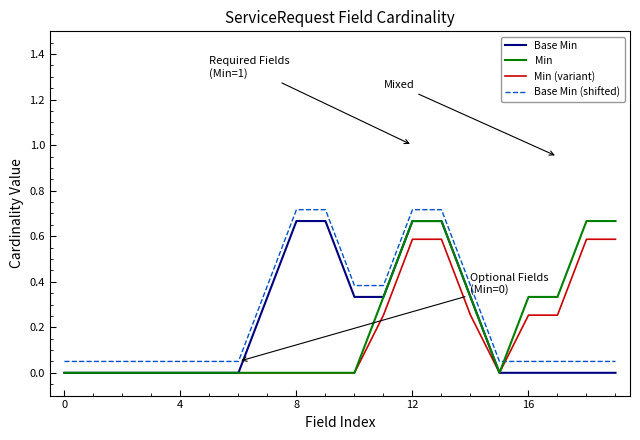

What is the difference between the maximum and minimum values in the Min series?

0.7